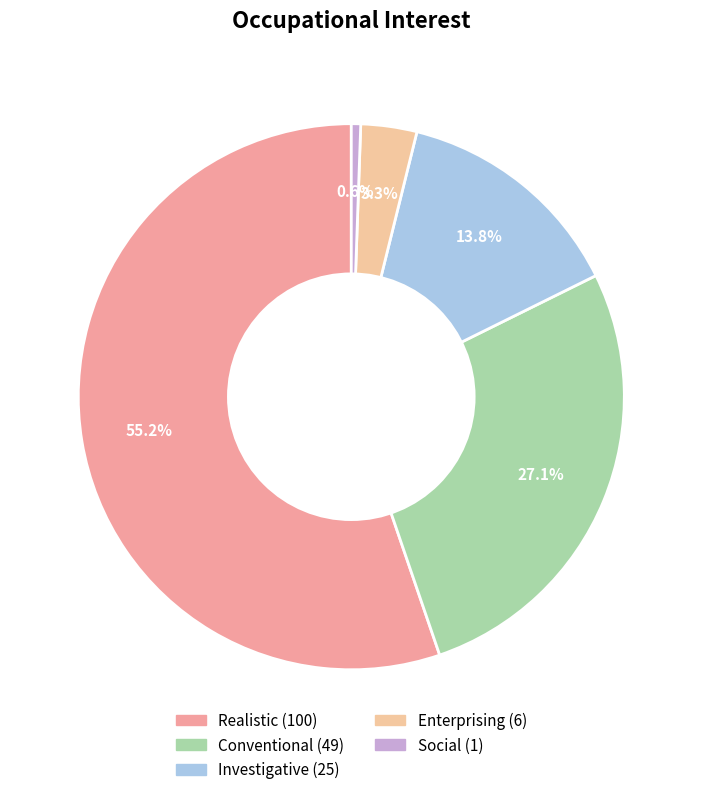

How many segments does this pie chart have?

5